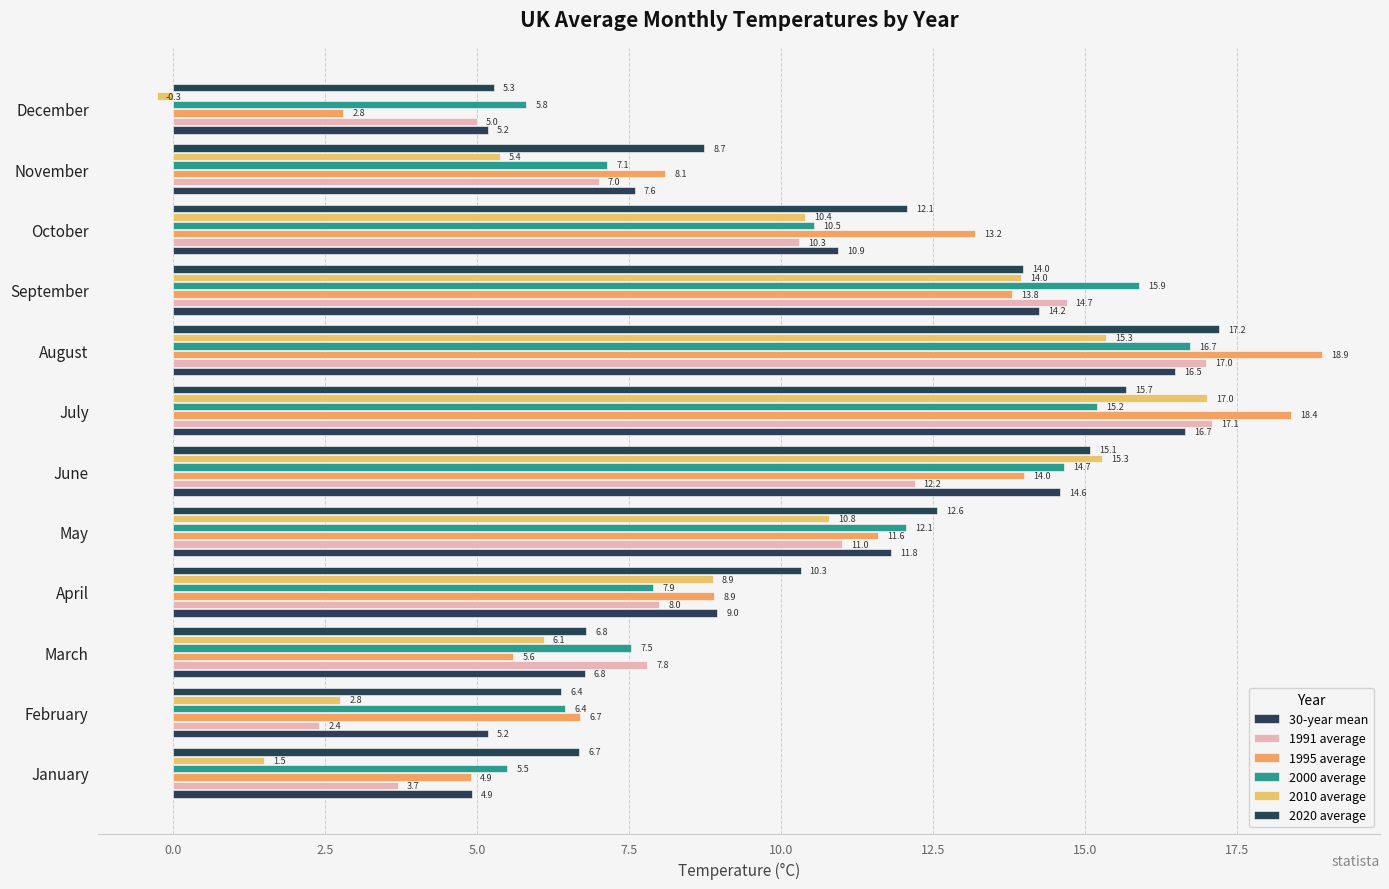

How many categories are shown in the chart?

12